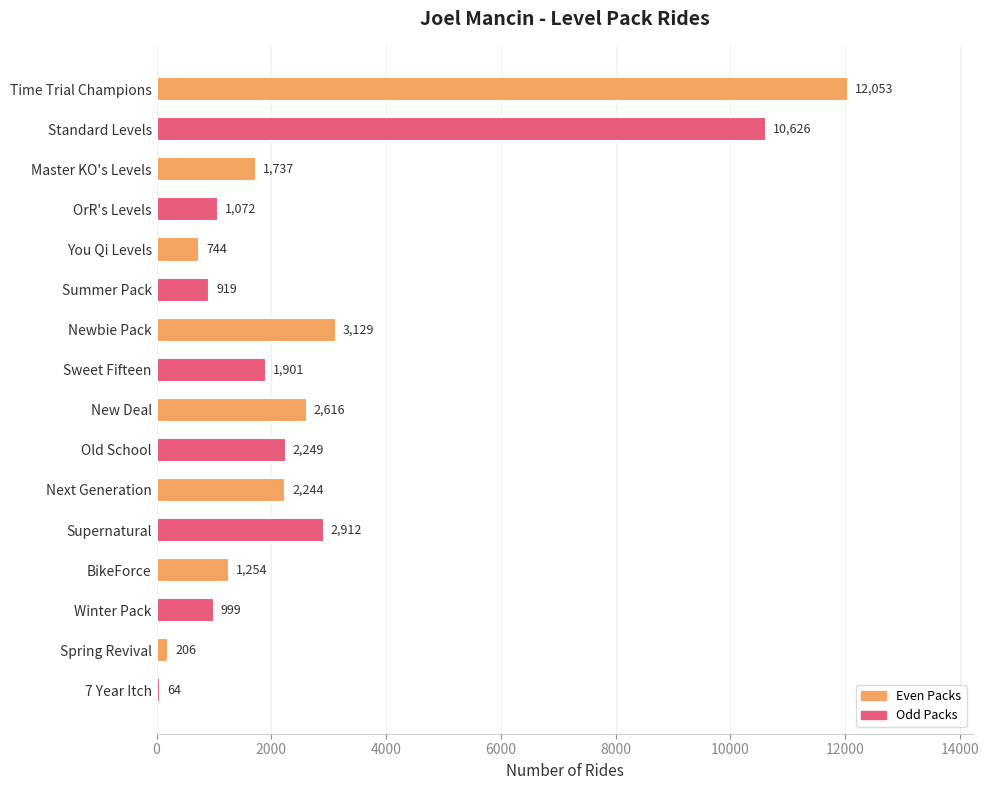

Does the chart contain stacked bars?

No